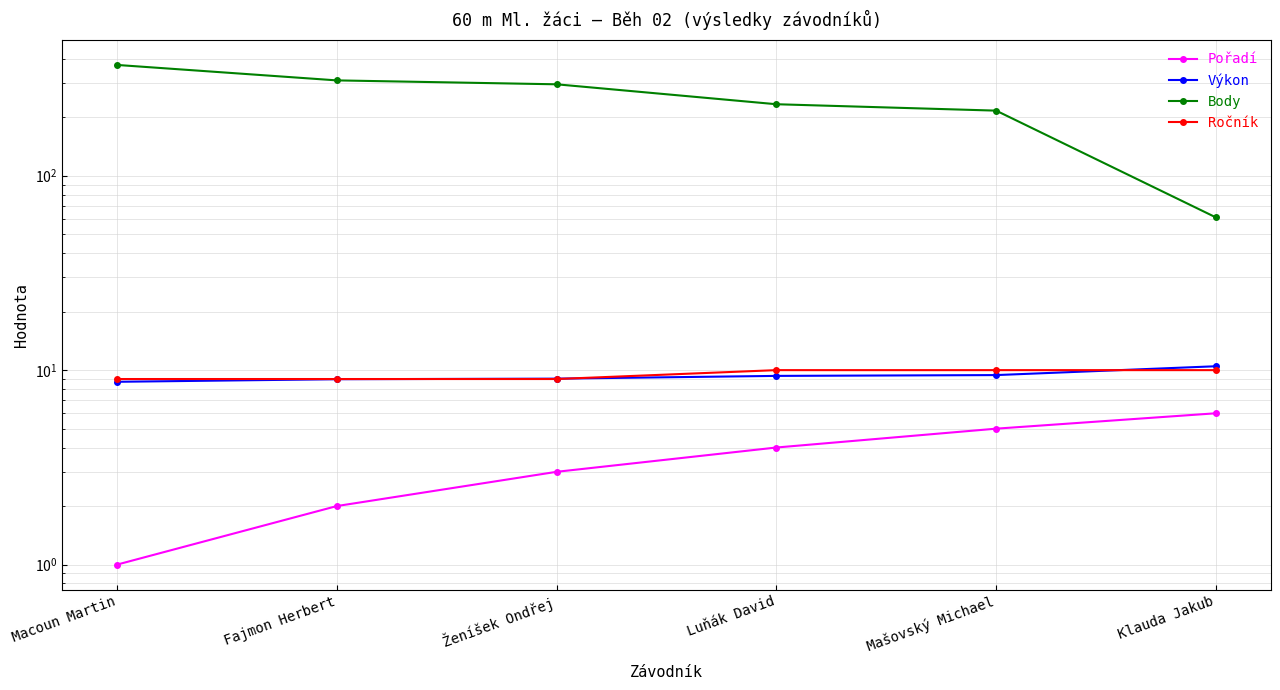

True or false: Výkon has a value of 16.6 at Mašovský Michael.

False